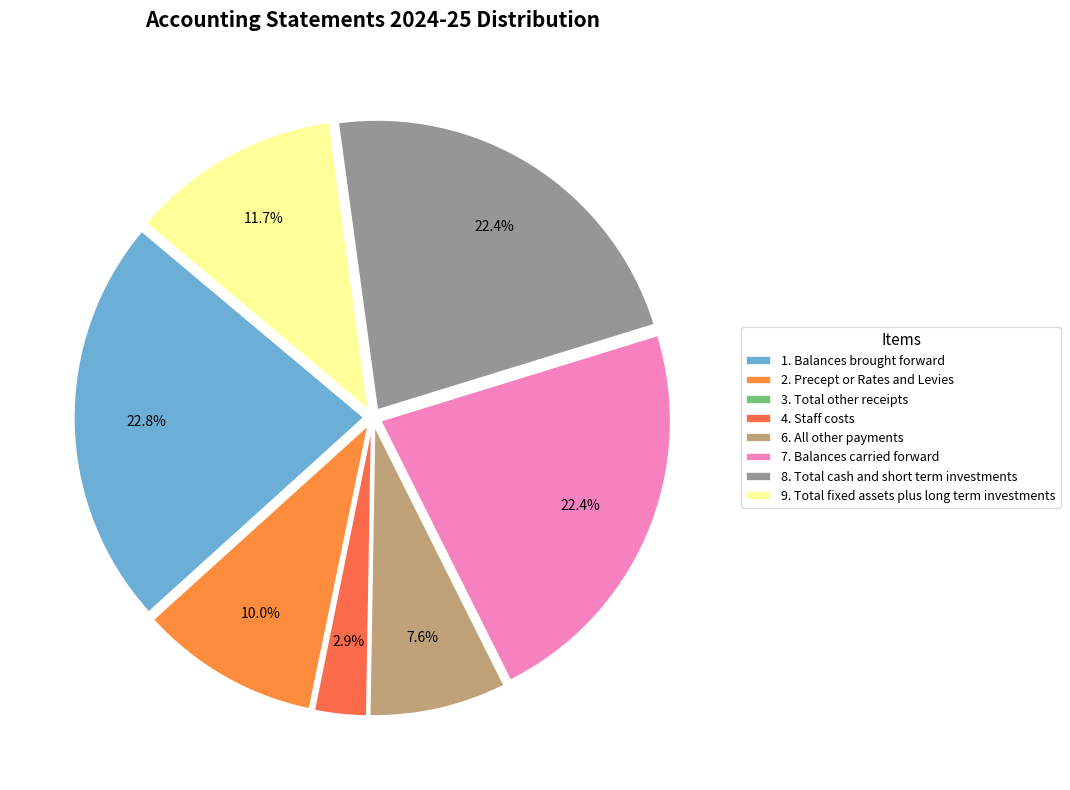

The 2. Precept or Rates and Levies slice represents 10% of the pie. True or false?

True